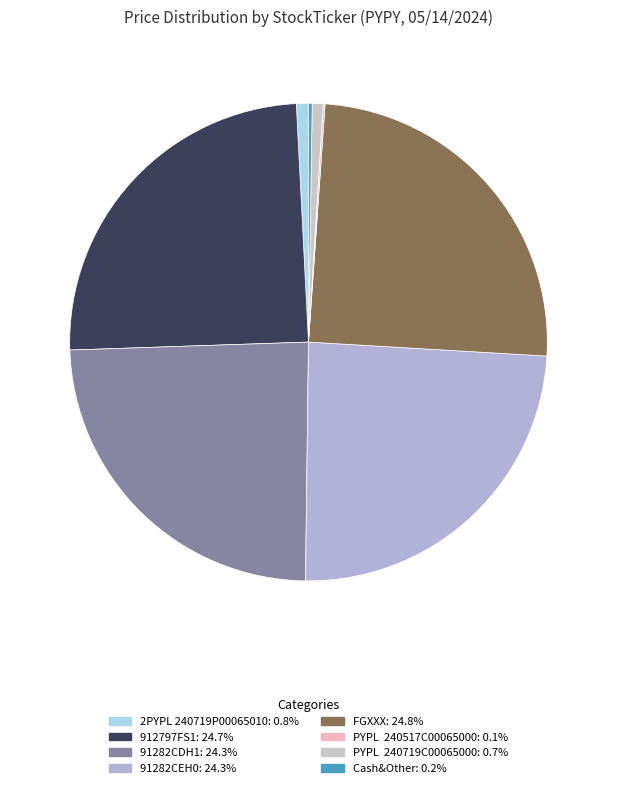

Combined, do Cash&Other and 91282CDH1 account for over 50%?

No